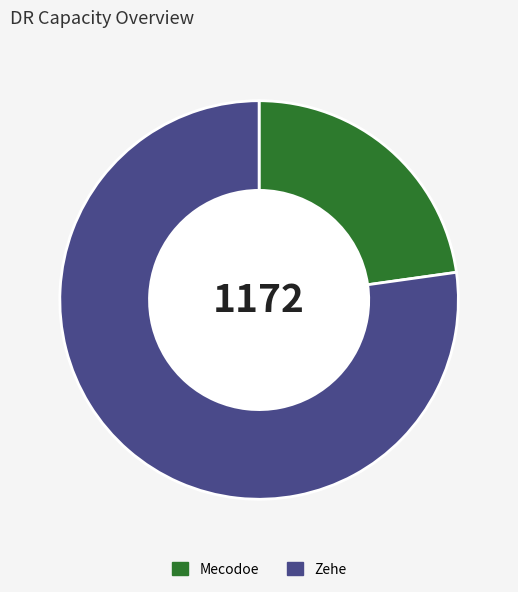

Which slice represents more than half of the pie?

Zehe